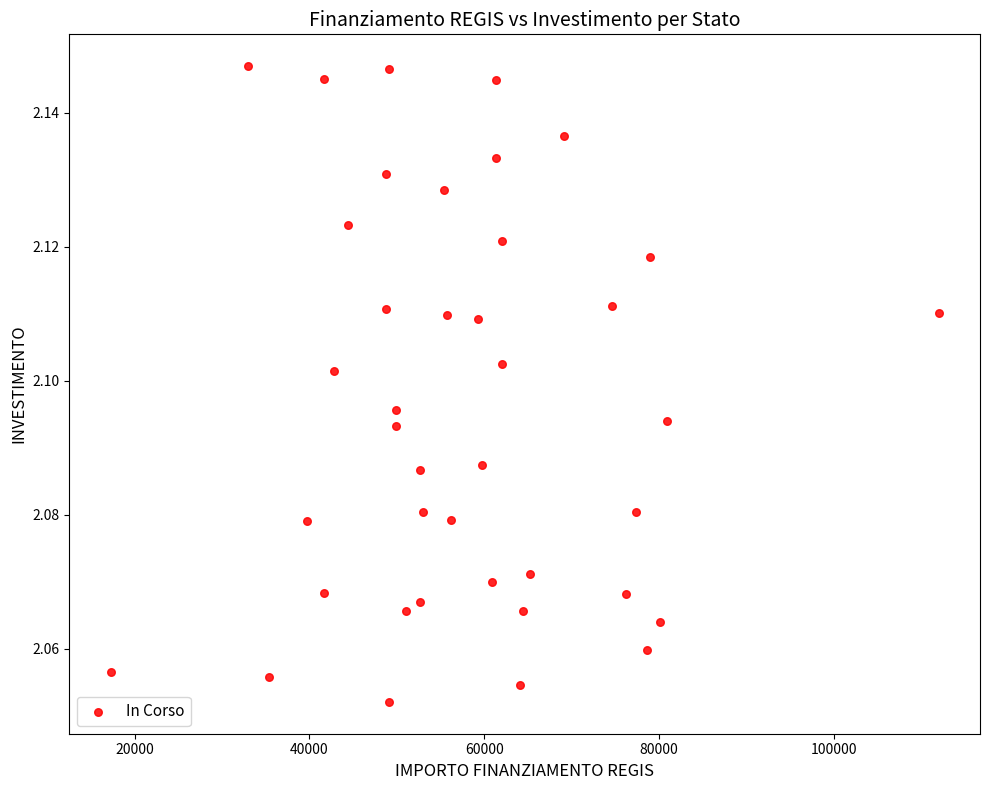

What is the range of X values (max minus min)?

94665.7